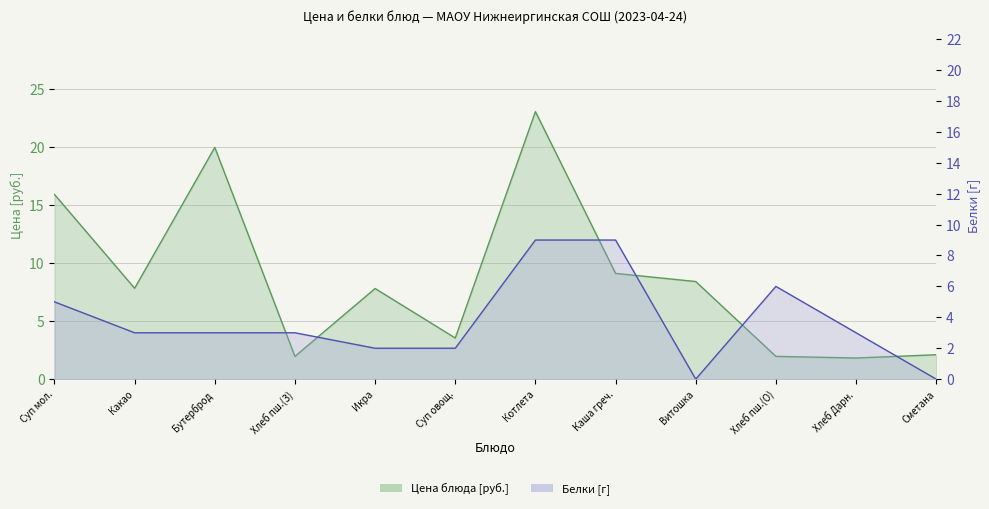

Between Суп мол. and Хлеб Дарн., which series saw the biggest shift?

Цена